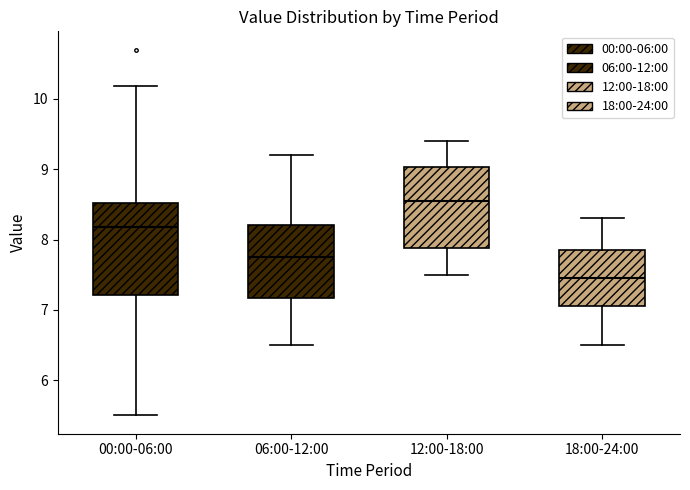

Which box is the tallest, from its lower edge to its upper edge?

00:00-06:00